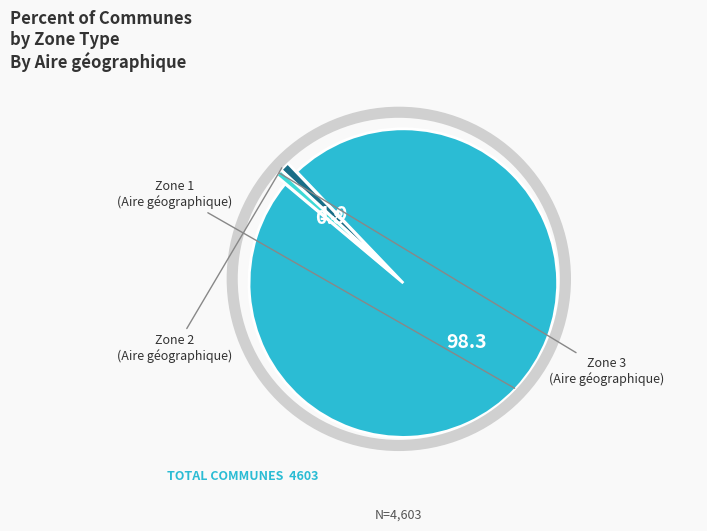

Does any single category account for the majority?

Yes